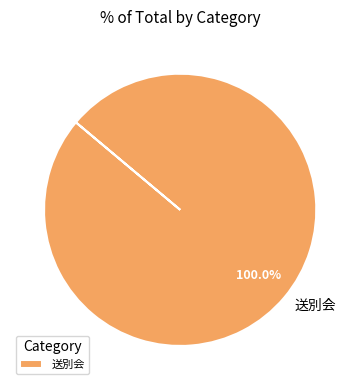

How many slices are in this pie chart?

1